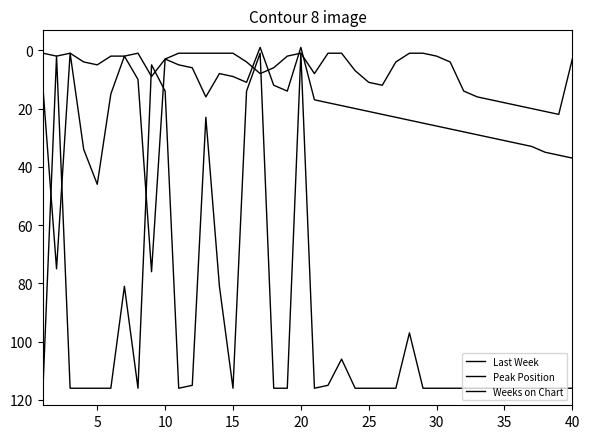

Is this an area chart (filled region under the line)?

No